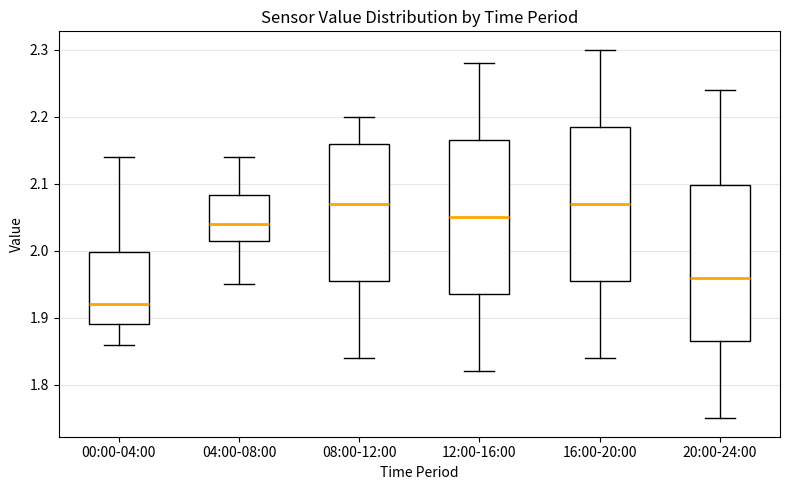

Reading left to right, read every box against the y-axis: the position of its median line, the range the box covers, and the ends of its whiskers. The values are not printed on the chart, so give them approximately, as read against the axis.

00:00-04:00: median 1.92, box 1.89 to 2.00, whiskers 1.86 to 2.14
04:00-08:00: median 2.04, box 2.02 to 2.08, whiskers 1.95 to 2.14
08:00-12:00: median 2.07, box 1.96 to 2.16, whiskers 1.84 to 2.20
12:00-16:00: median 2.05, box 1.94 to 2.17, whiskers 1.82 to 2.28
16:00-20:00: median 2.07, box 1.96 to 2.19, whiskers 1.84 to 2.30
20:00-24:00: median 1.96, box 1.87 to 2.10, whiskers 1.75 to 2.24